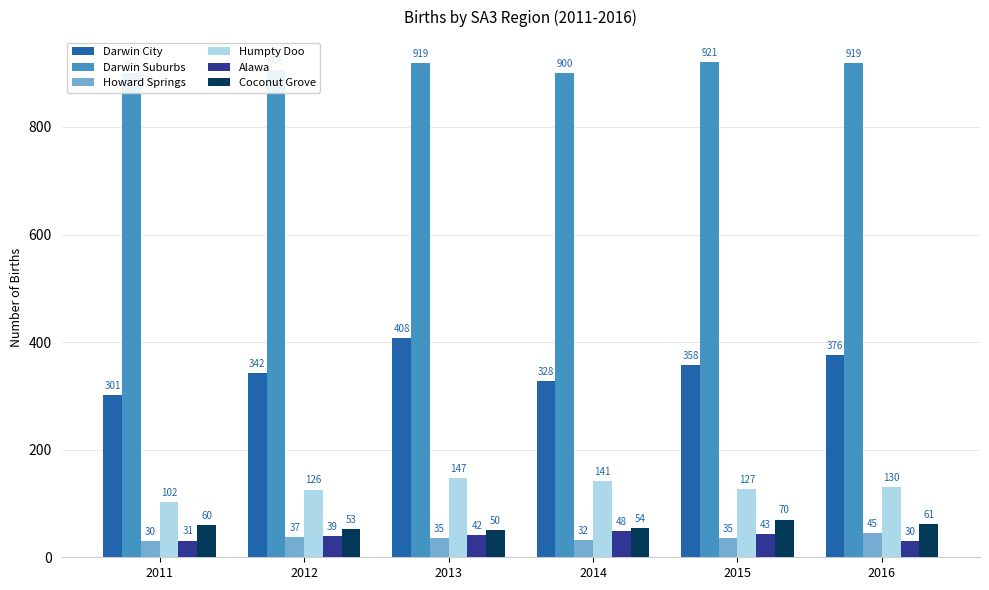

Count the number of categories in the chart.

6